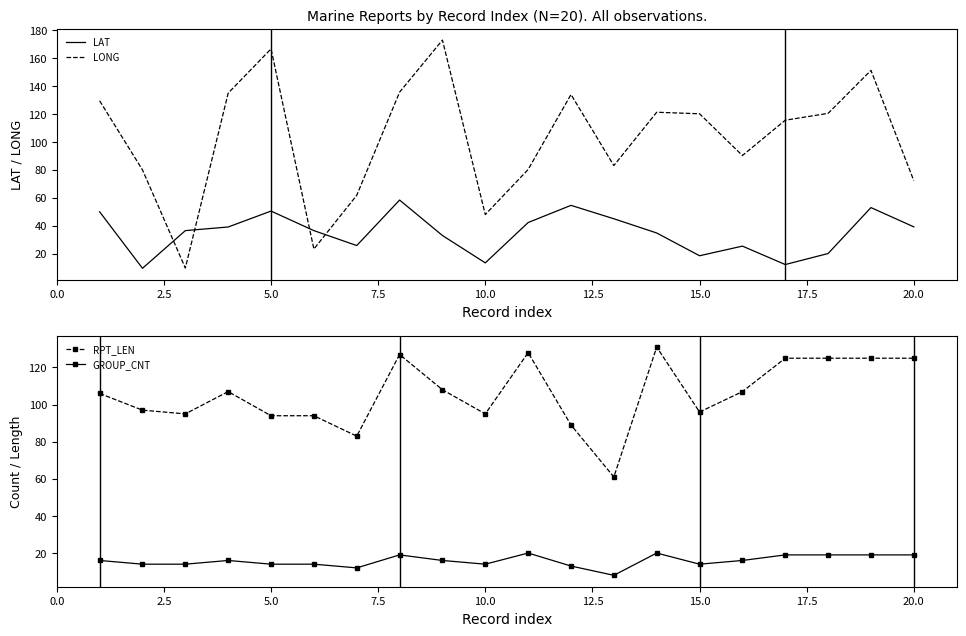

True or false: RPT_LEN has more than 1 interior local peaks.

True